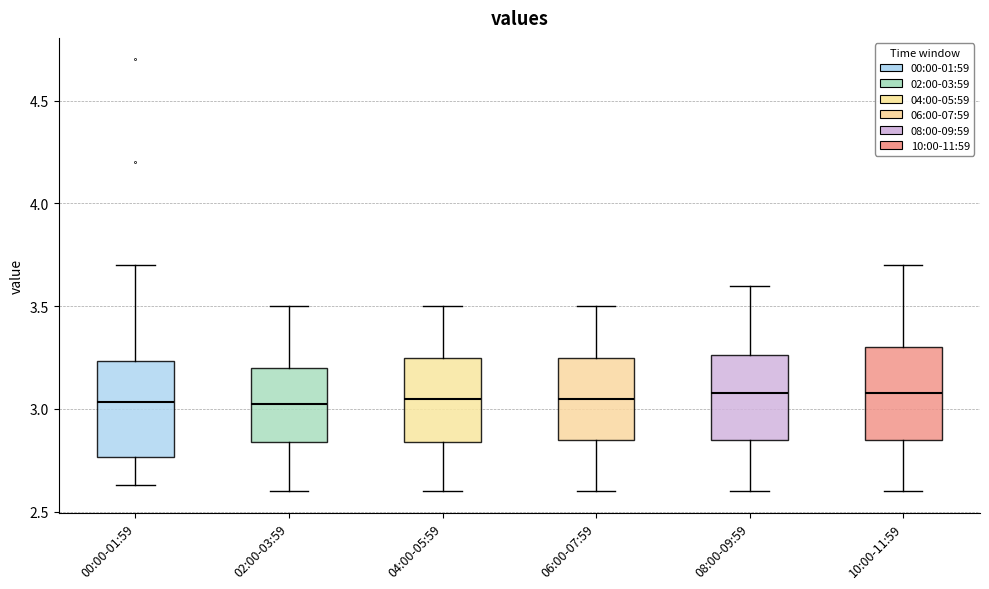

Where does the upper whisker of the box for 08:00-09:59 end on the y-axis? The values are not printed on the chart, so give them approximately, as read against the axis.

3.60